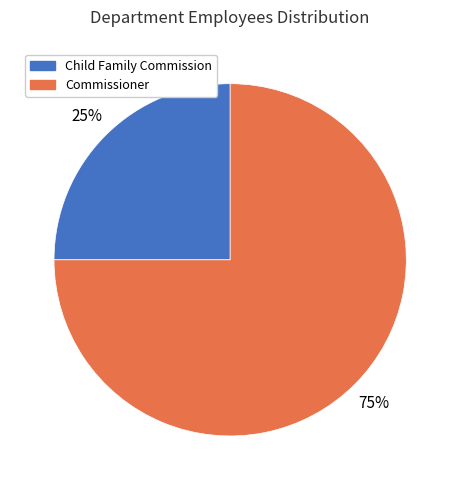

To the nearest percent, what is the difference between the largest and smallest slice percentages?

50%